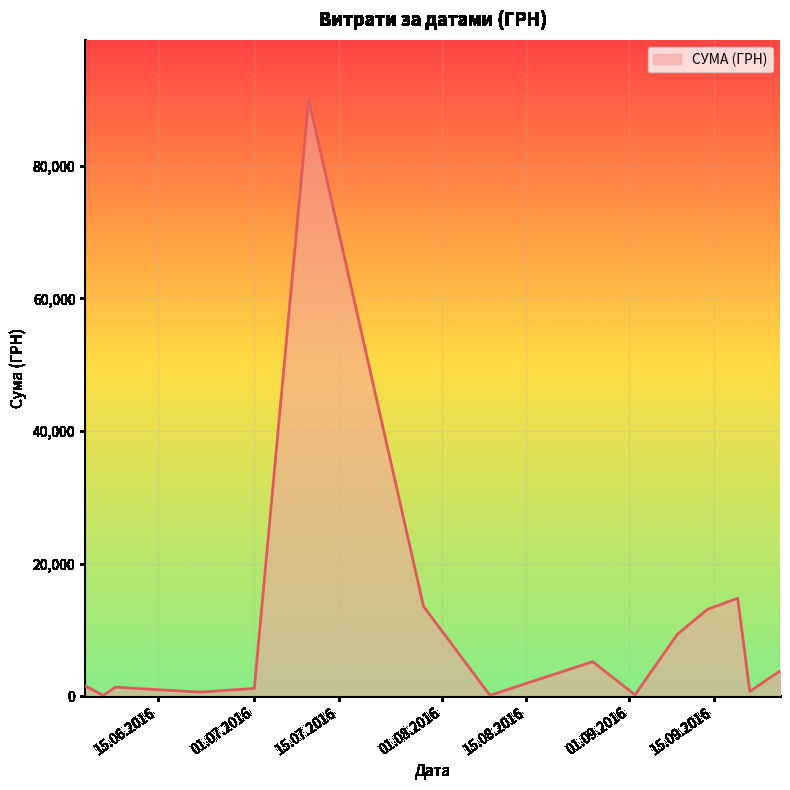

What is the greatest value displayed?

90000.0